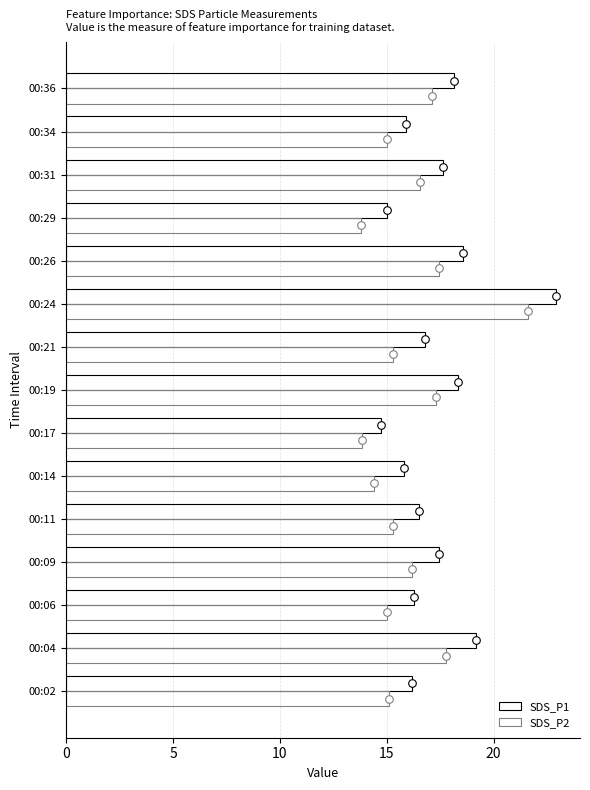

Is the value of SDS_P2 at 00:21 greater than the value of SDS_P1 at 00:24?

No